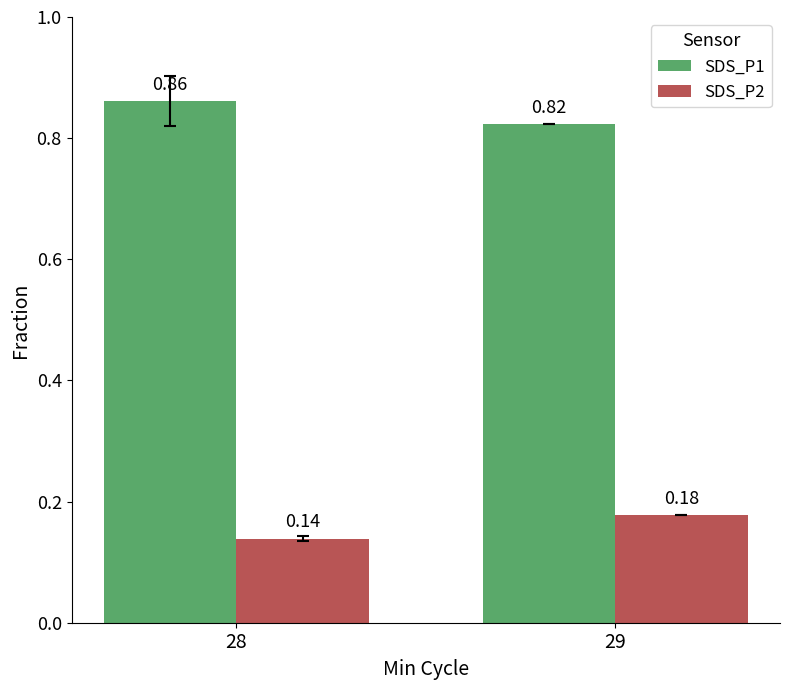

Which series has the largest total across all categories?

SDS_P1